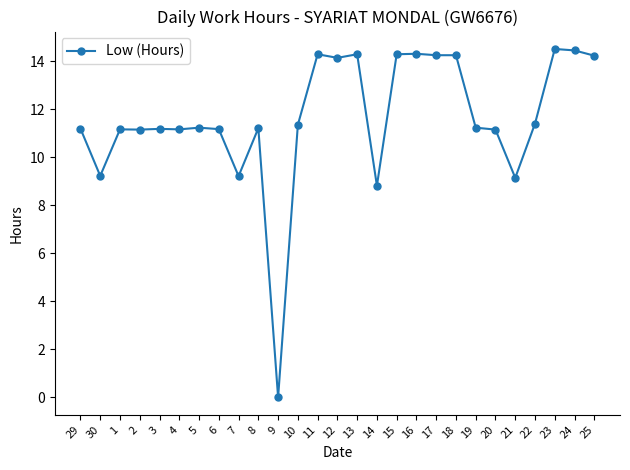

Does the chart display data point markers on the line(s)?

Yes